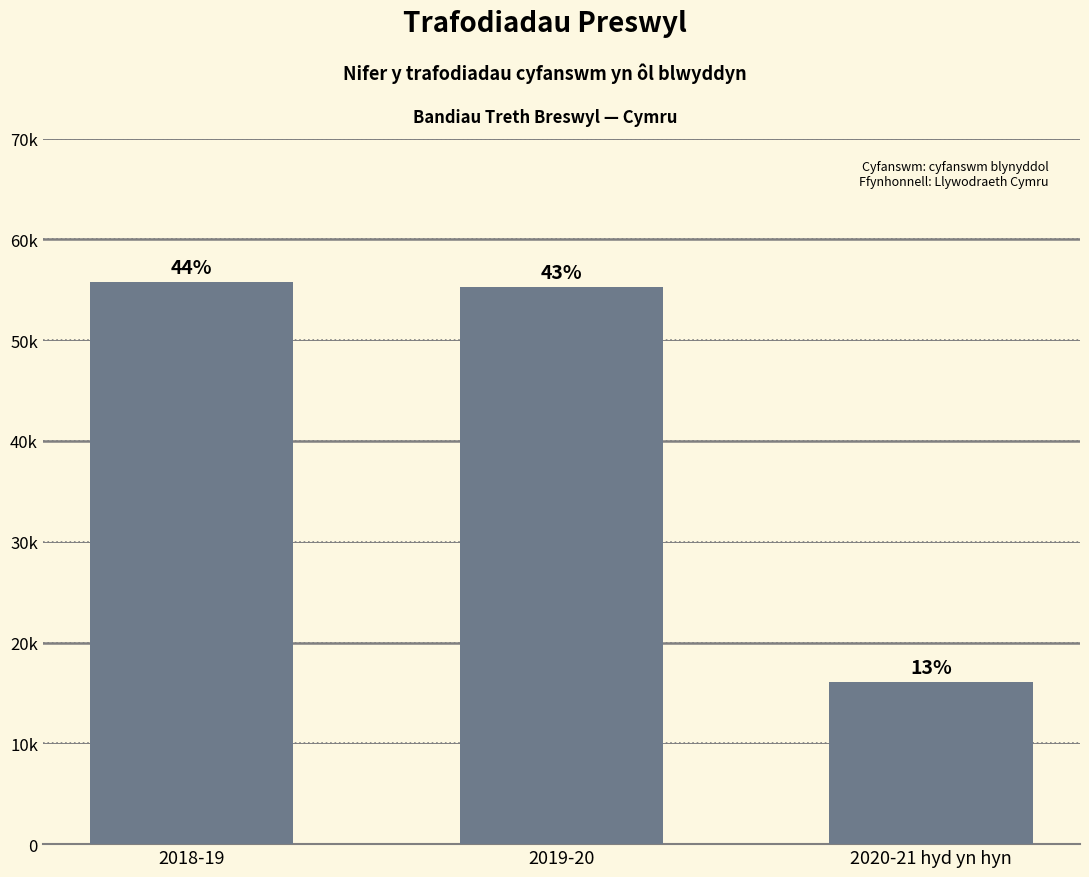

What position from the left is 2019-20?

2